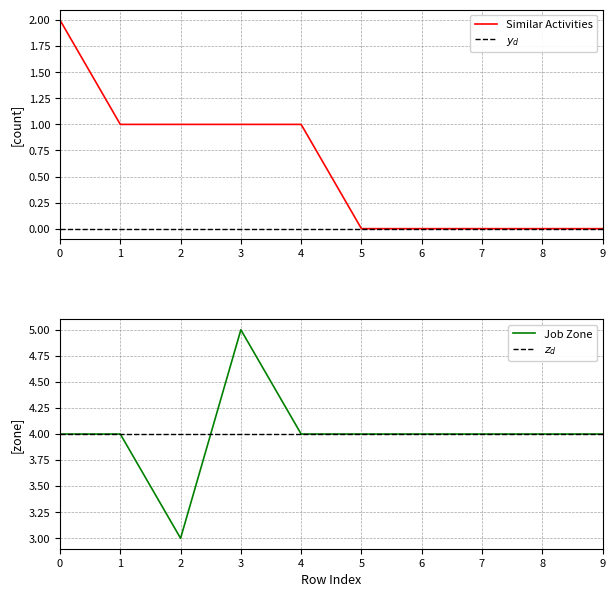

Count the number of categories in the chart.

10